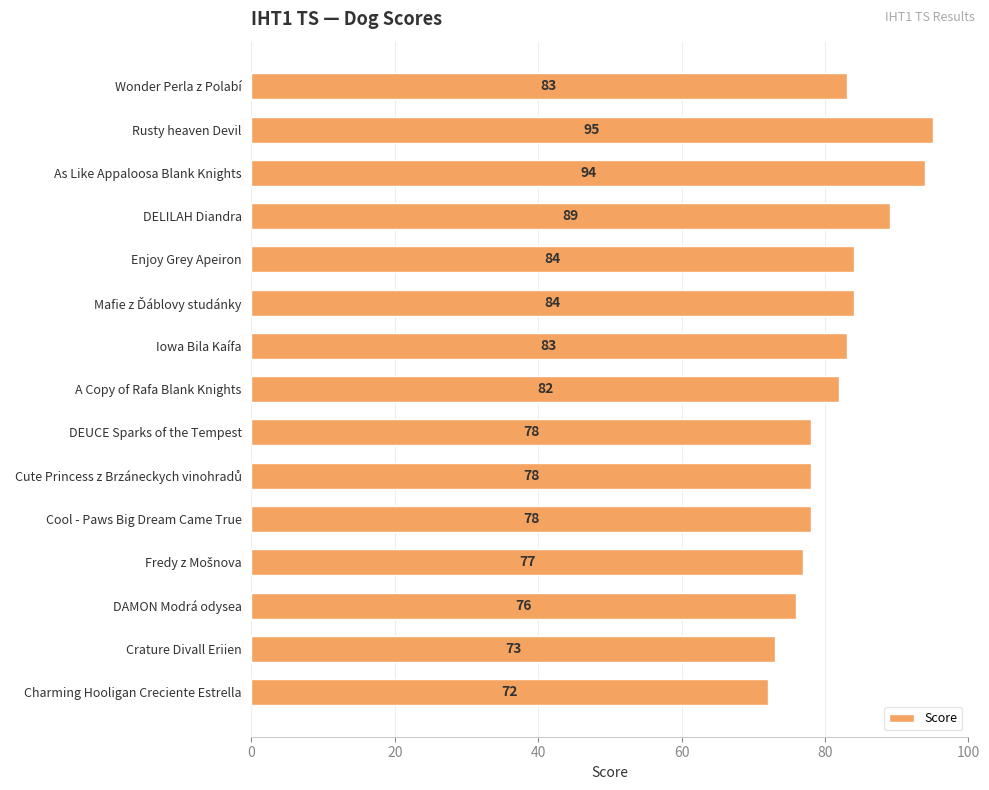

The chart shows a value of 127 at Iowa Bila Kaífa. True or false?

False